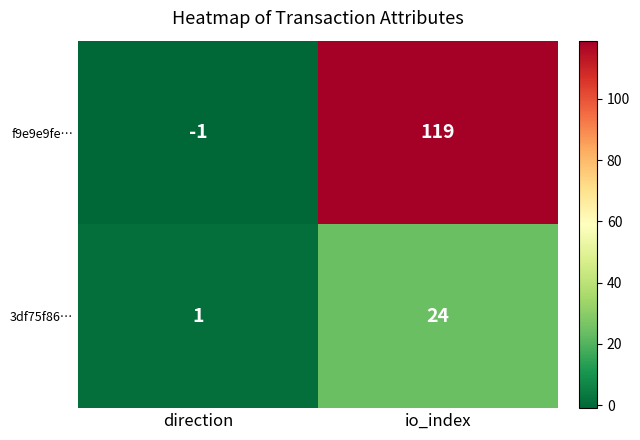

Which category has the lowest value in the f9e9e9fe… series?

direction